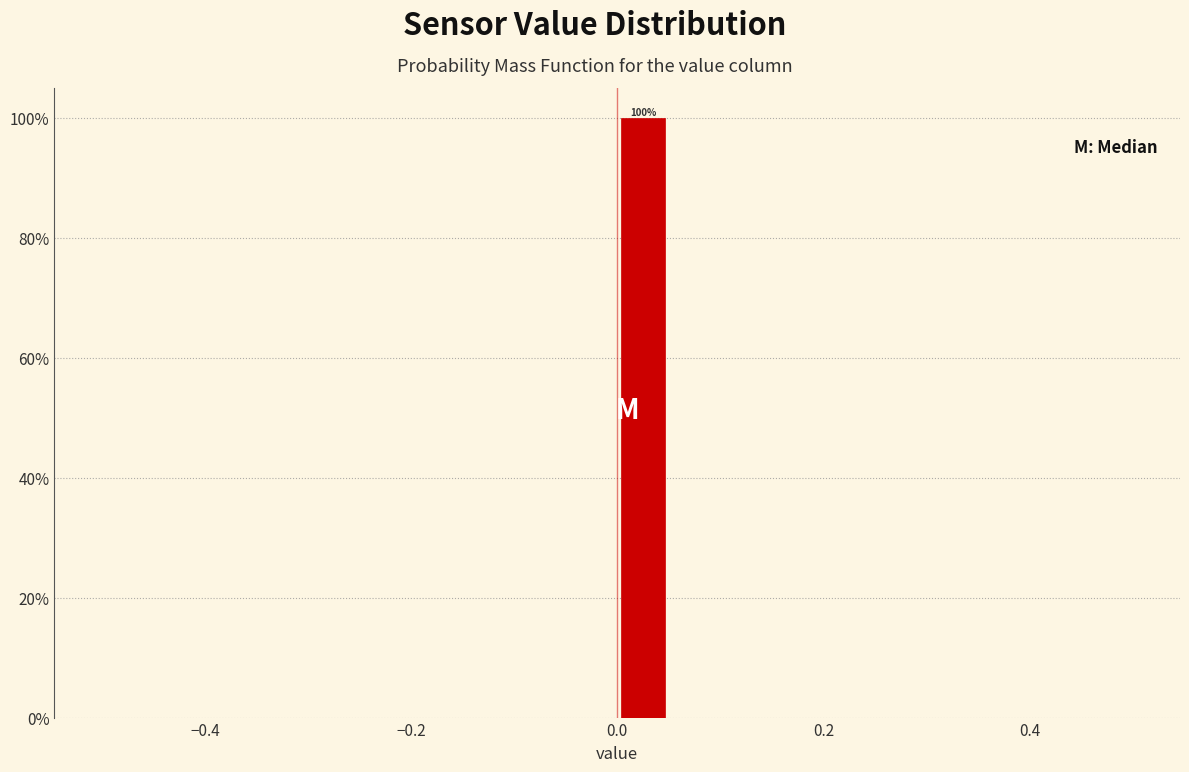

Read against the x-axis, roughly where is the centre of the tallest bar?

0.02